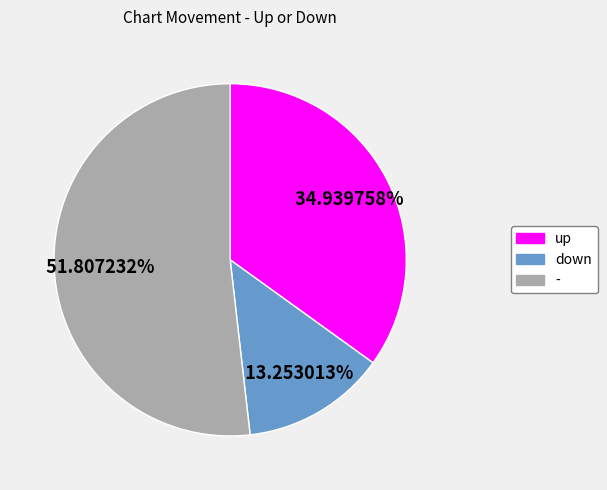

How many slices are in this pie chart?

3